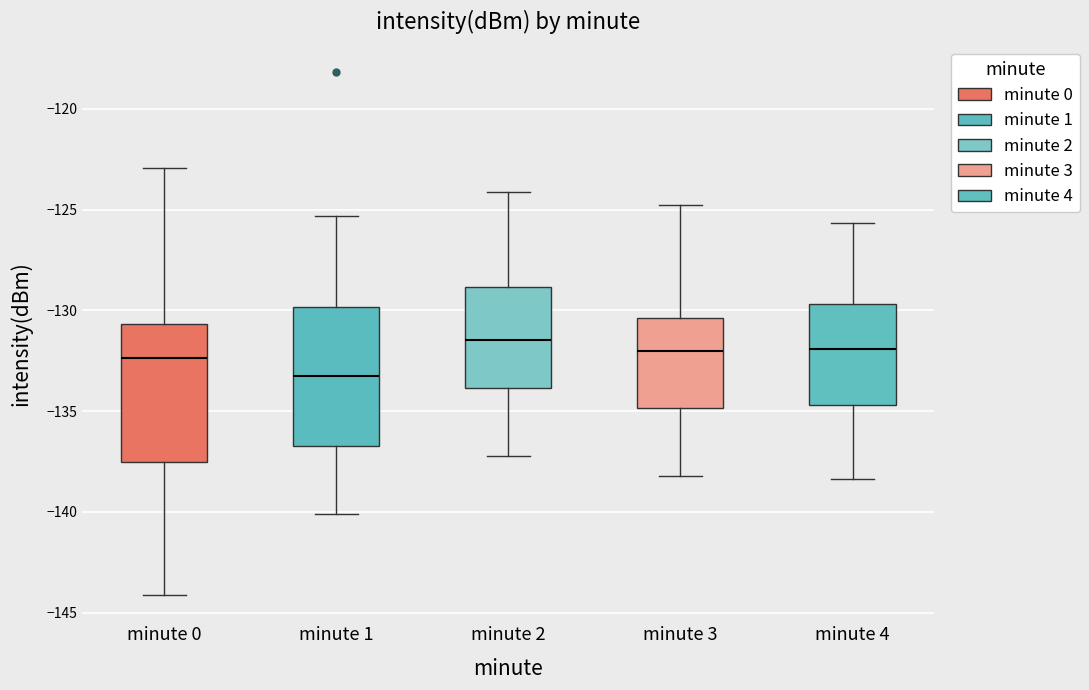

Reading left to right, read every box against the y-axis: the position of its median line, the range the box covers, and the ends of its whiskers. The values are not printed on the chart, so give them approximately, as read against the axis.

minute 0: median -132.5, box -137.5 to -130.5, whiskers -144.0 to -123.0
minute 1: median -133.0, box -136.5 to -130.0, whiskers -140.0 to -125.5
minute 2: median -131.5, box -134.0 to -129.0, whiskers -137.0 to -124.0
minute 3: median -132.0, box -135.0 to -130.5, whiskers -138.0 to -125.0
minute 4: median -132.0, box -134.5 to -129.5, whiskers -138.5 to -125.5